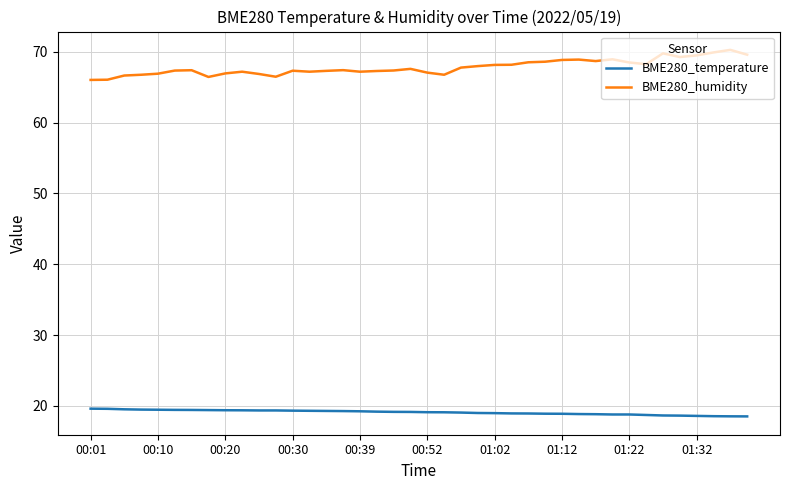

List the series in order of their peak value, highest first.

BME280_humidity, BME280_temperature